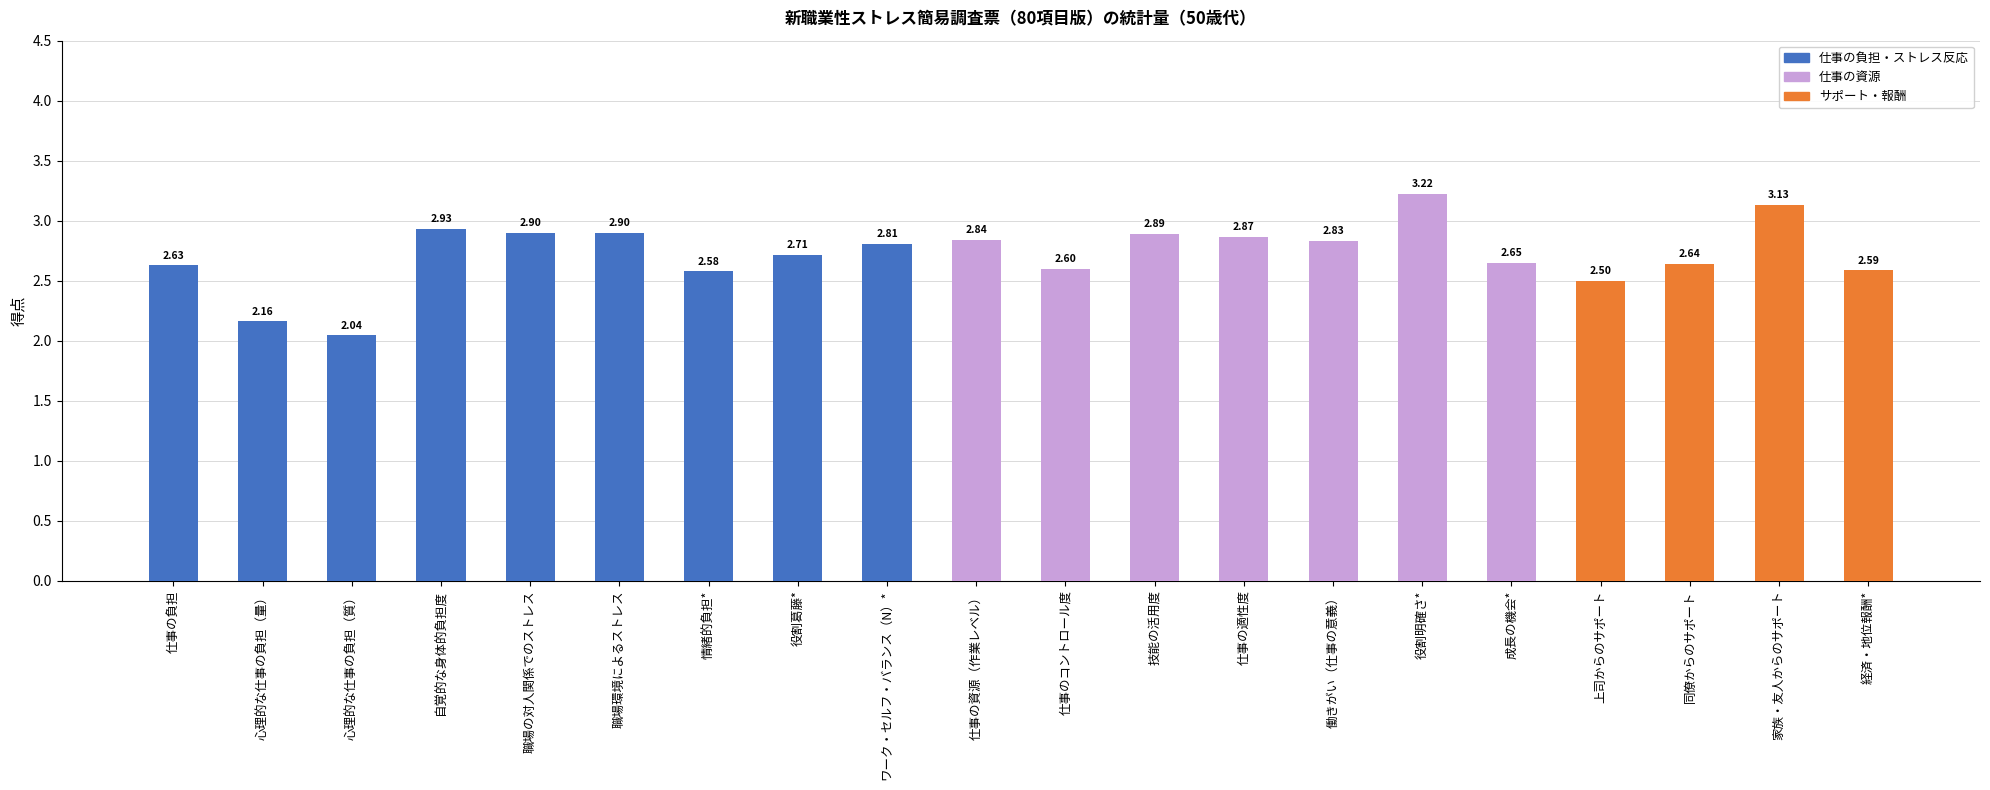

Which category has the lowest value across all series?

心理的な仕事の負担（質）